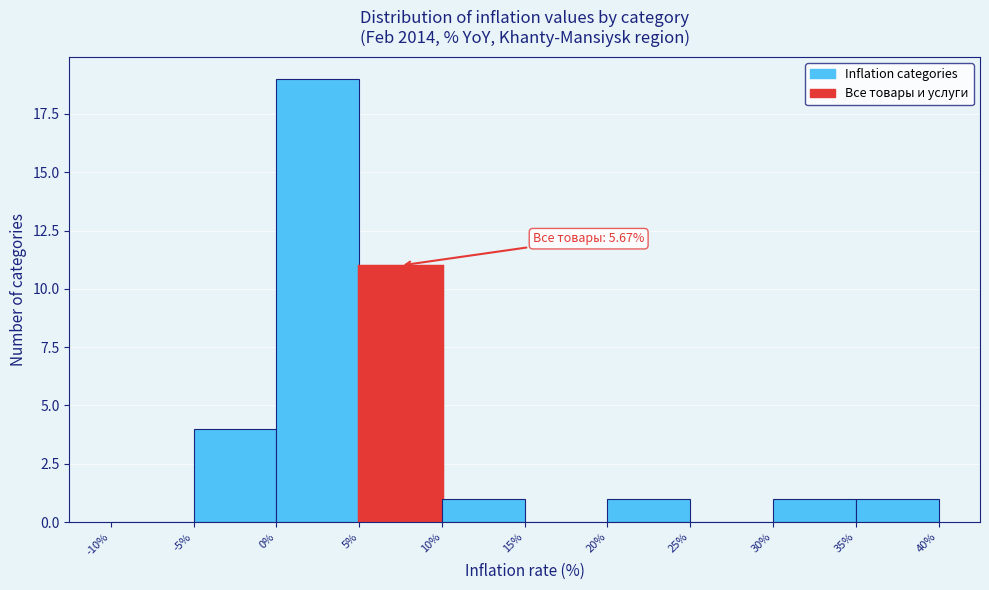

Which range on the x-axis has the tallest bar?

0% to 5%